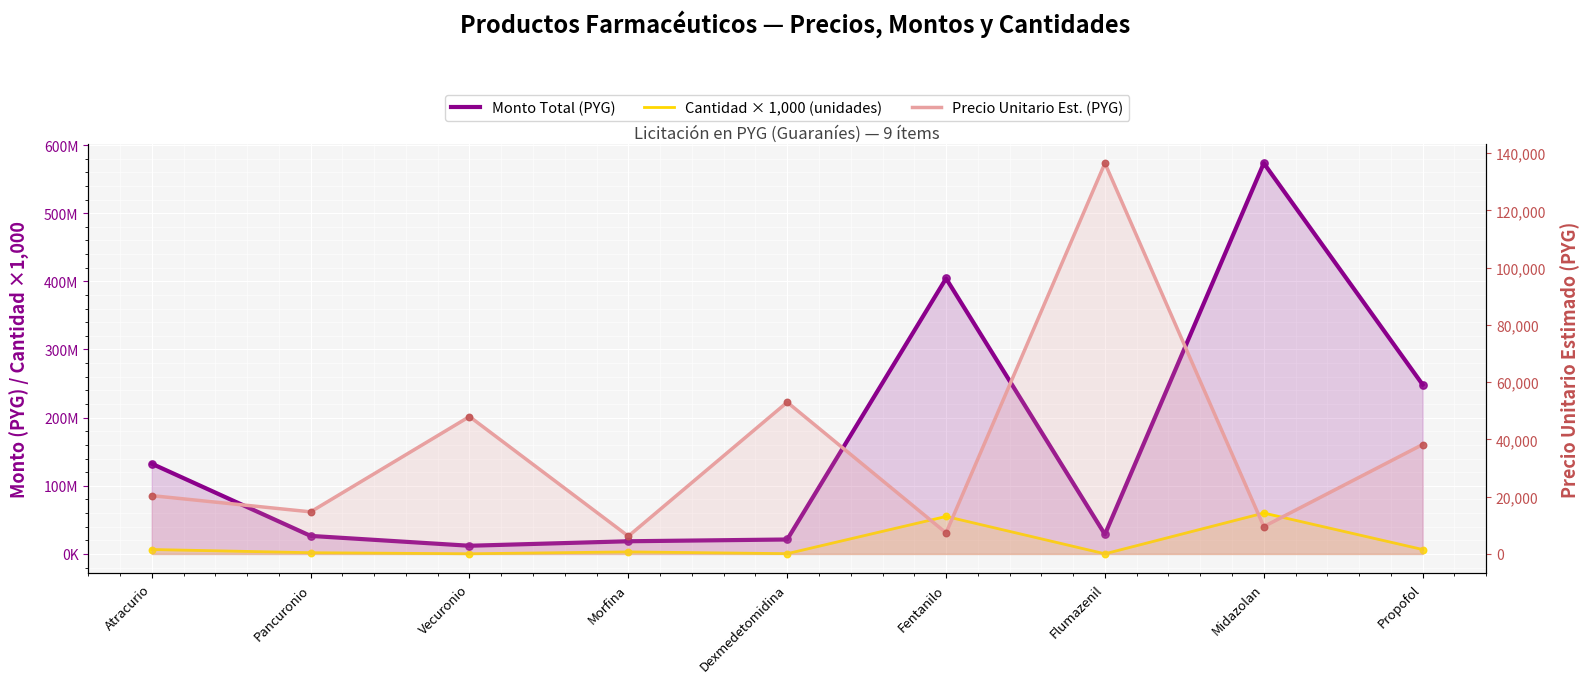

Which series contains the highest Y value?

Monto Total (PYG)